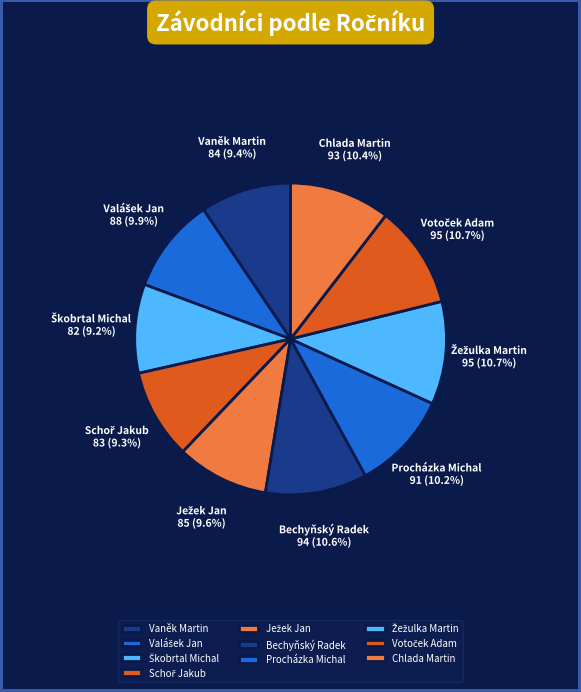

Does Bechyňský Radek account for over 50% of the chart?

No